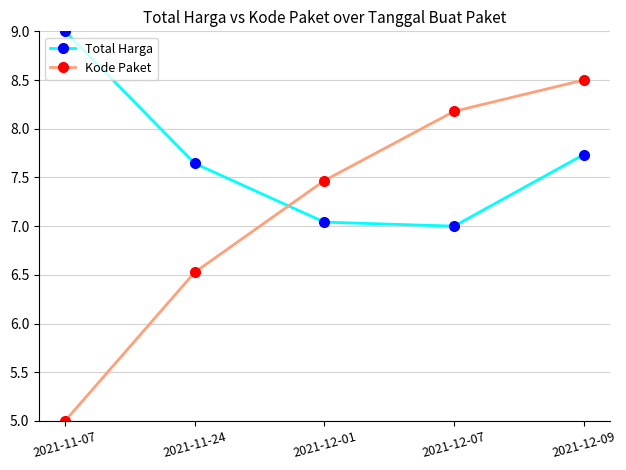

Rank the series by their maximum value, from highest to lowest.

Total Harga, Kode Paket